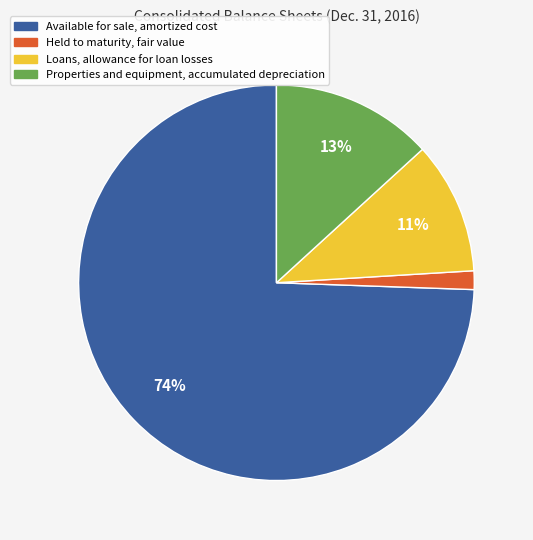

Which slice is the smallest?

Held to maturity, fair value